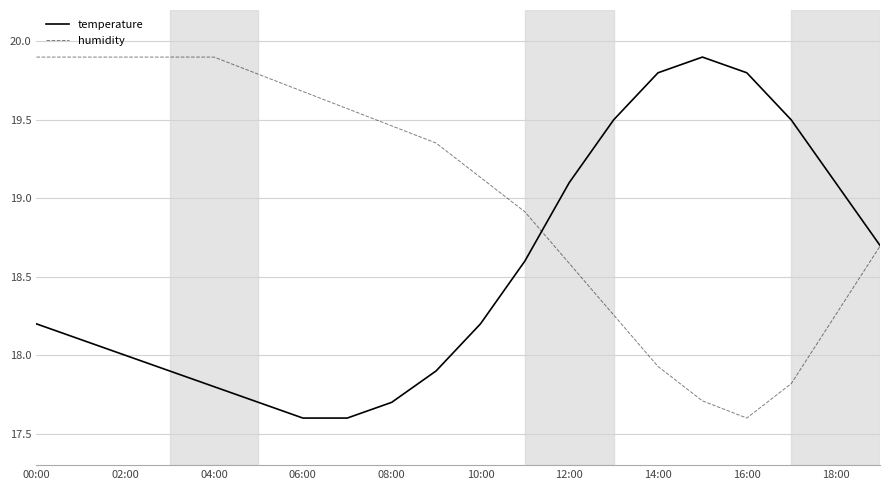

What is the average value of the temperature series?

18.5